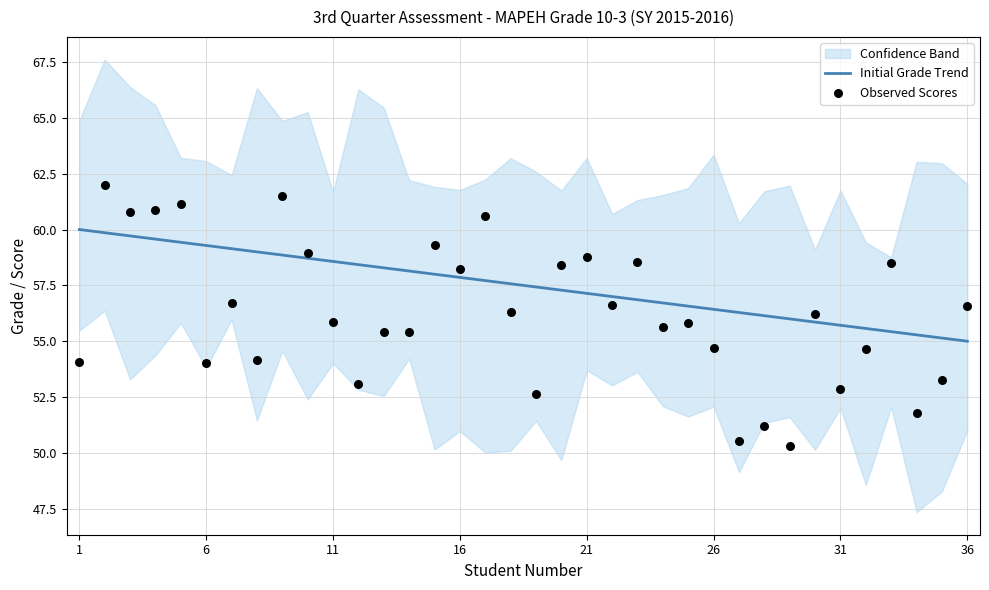

True or false: Initial Grade Trend has a value of 55.7 at 31.

True